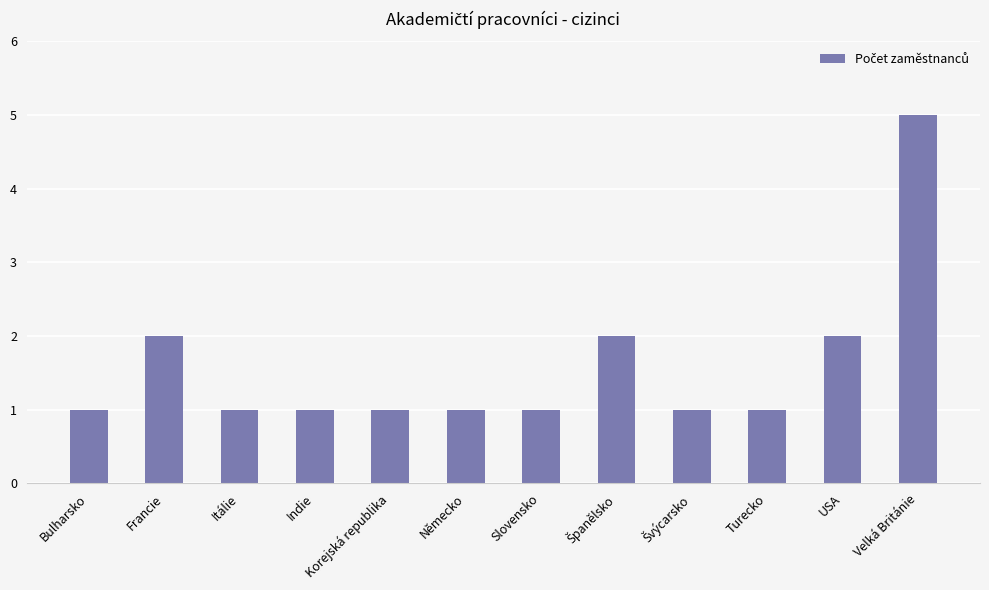

True or false: the data shows 3 at USA.

False